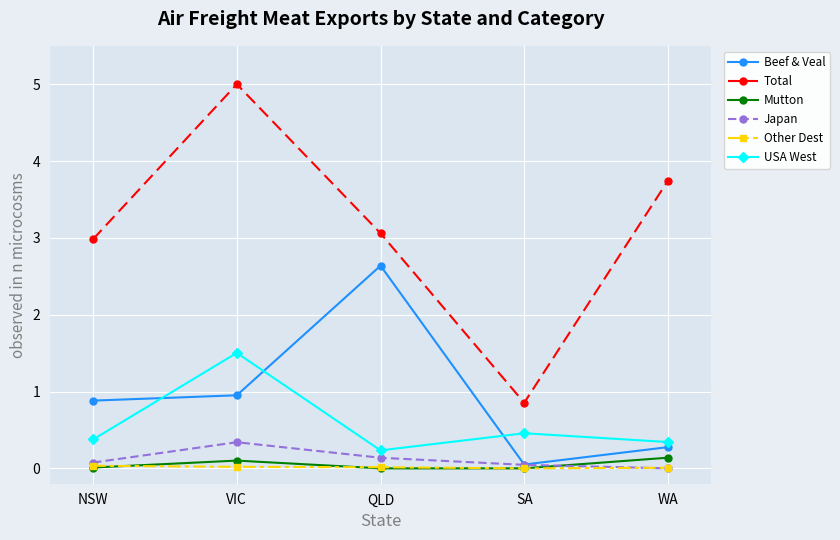

True or false: Total and Beef & Veal intersect in this chart.

False